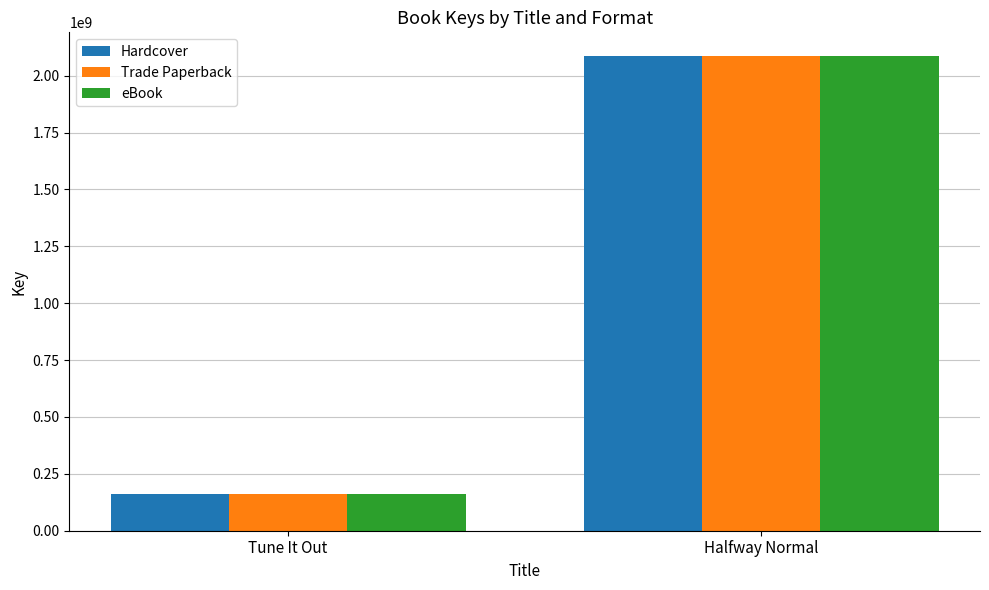

Reading left to right, transcribe all the data shown in this chart.

Hardcover: Tune It Out=163442704	Halfway Normal=2085914975
Trade Paperback: Tune It Out=163442704	Halfway Normal=2085914975
eBook: Tune It Out=163442704	Halfway Normal=2085914975